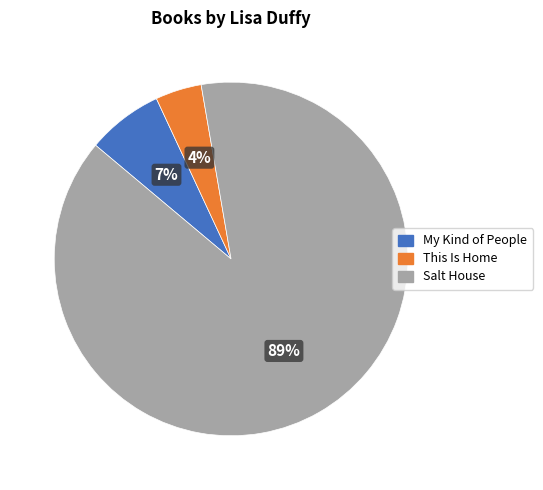

Combined, do Salt House and This Is Home account for over 50%?

Yes